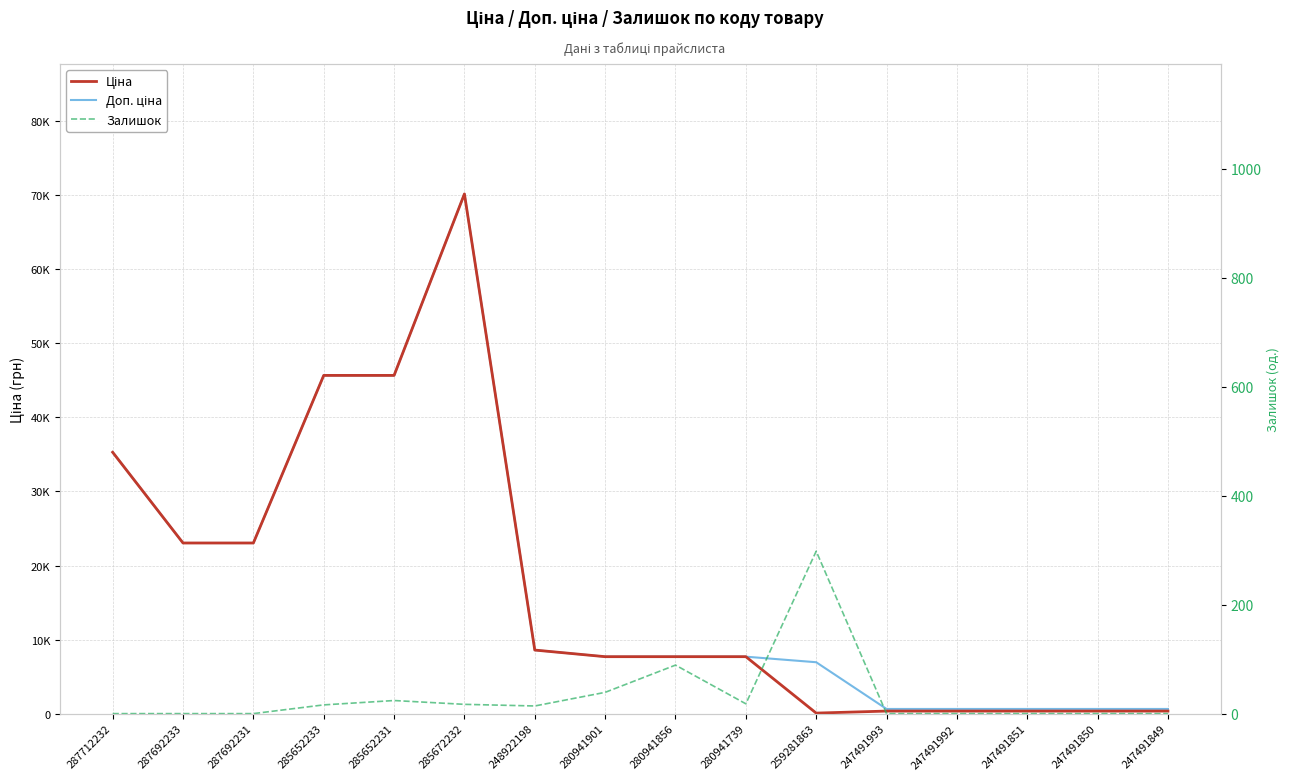

Which category has the lowest value in the Ціна series?

259281863